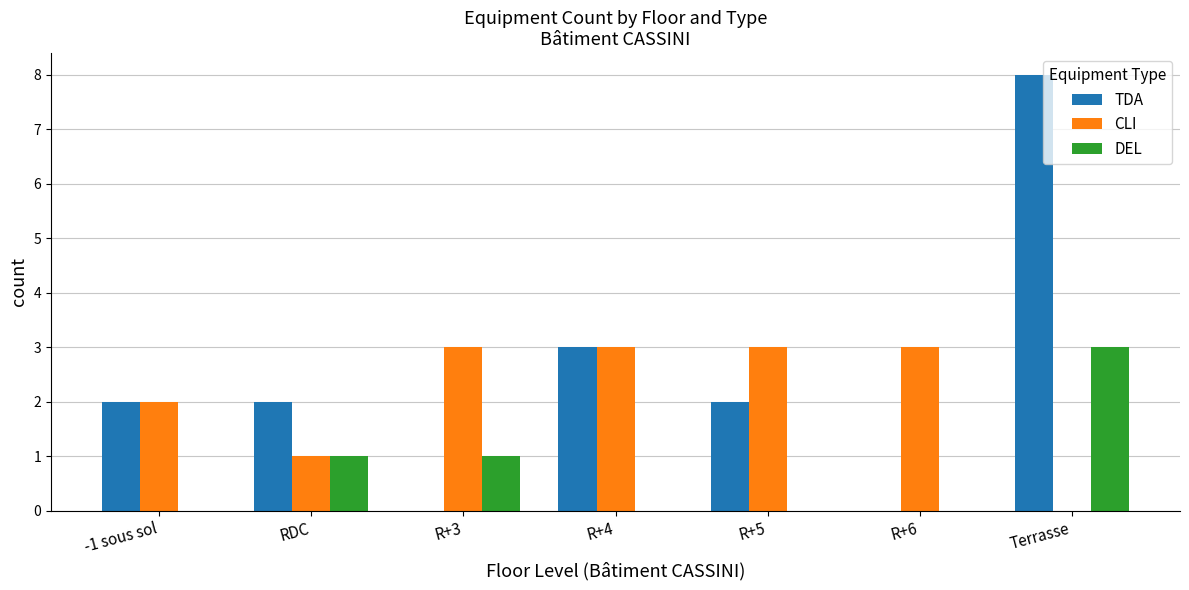

Is the value of TDA at Terrasse greater than the value of DEL at RDC?

Yes